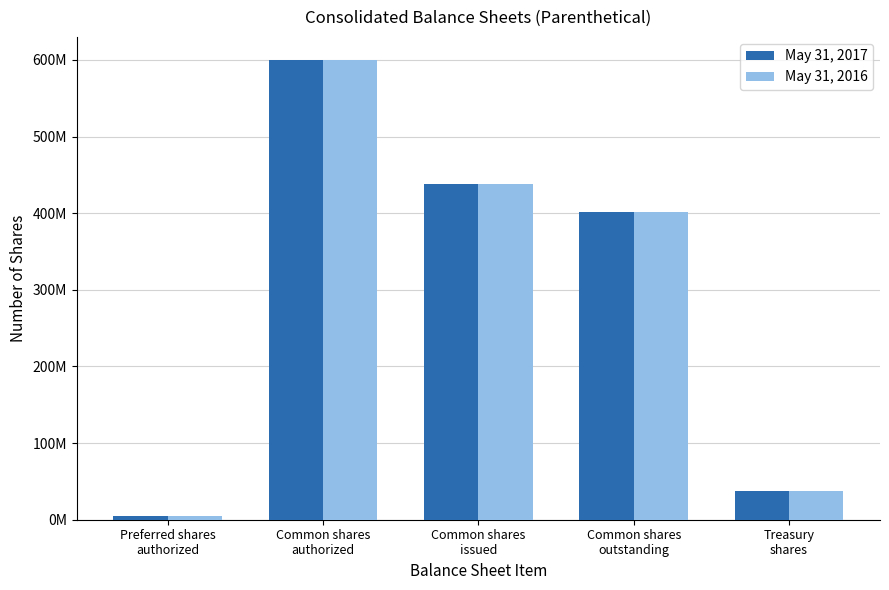

What are all the series names shown in the legend?

May 31, 2017, May 31, 2016